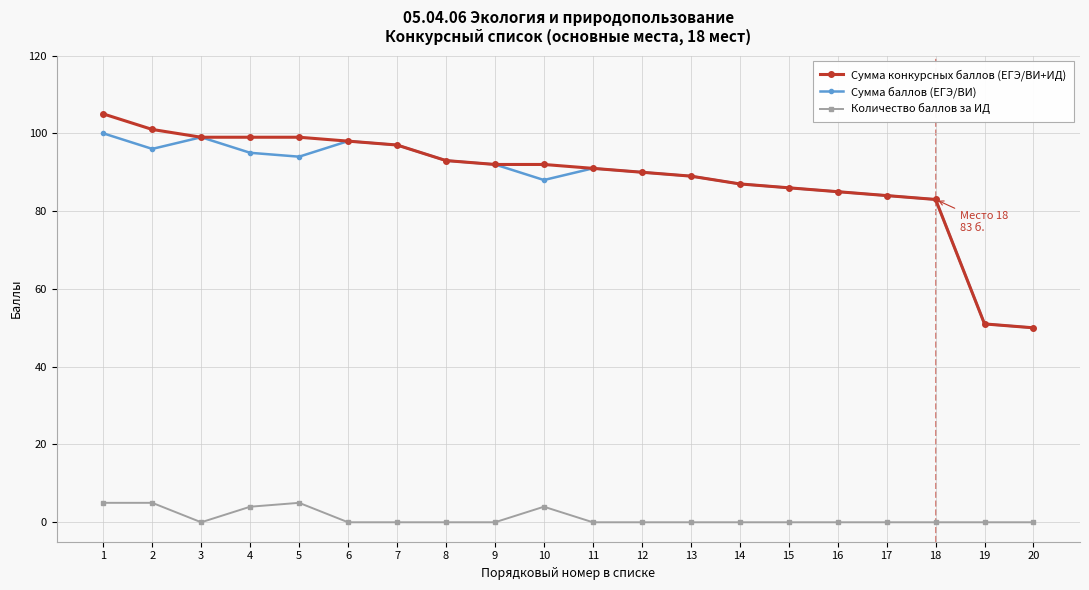

What value does the Сумма баллов (ЕГЭ/ВИ) series have at 4, to the nearest 10?

100